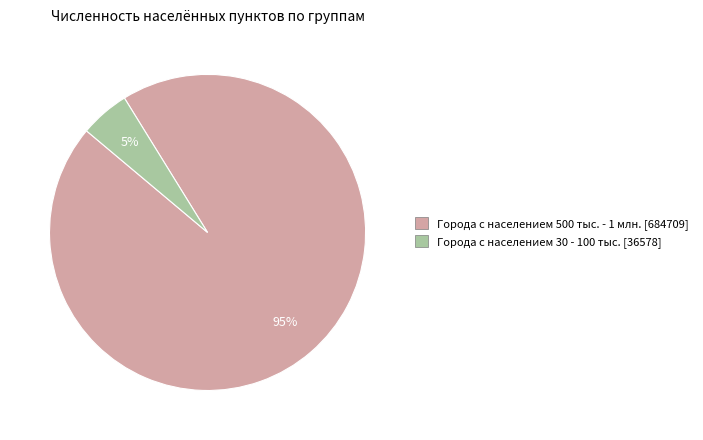

Is there a majority slice in this chart?

Yes